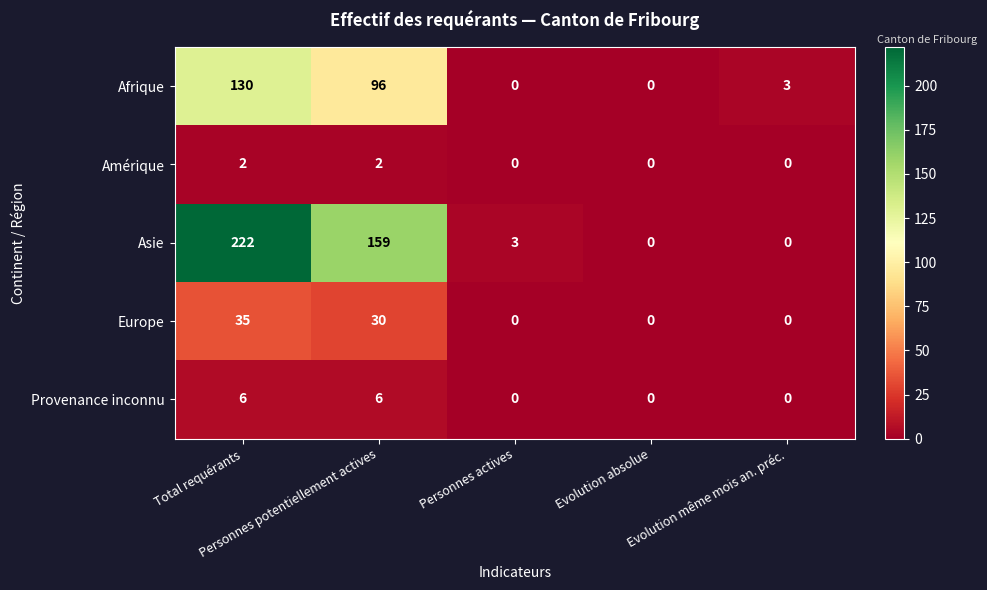

What is the greatest value displayed?

222